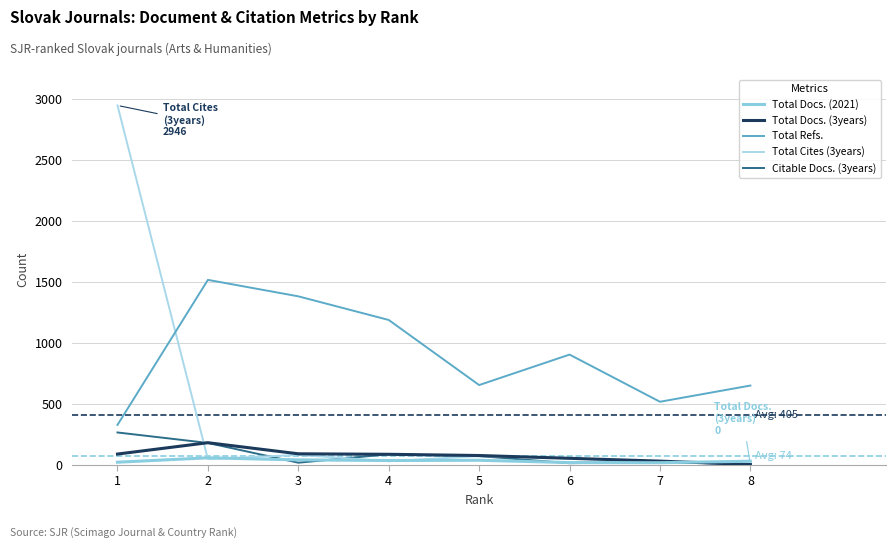

Does the chart have visible grid lines?

Yes